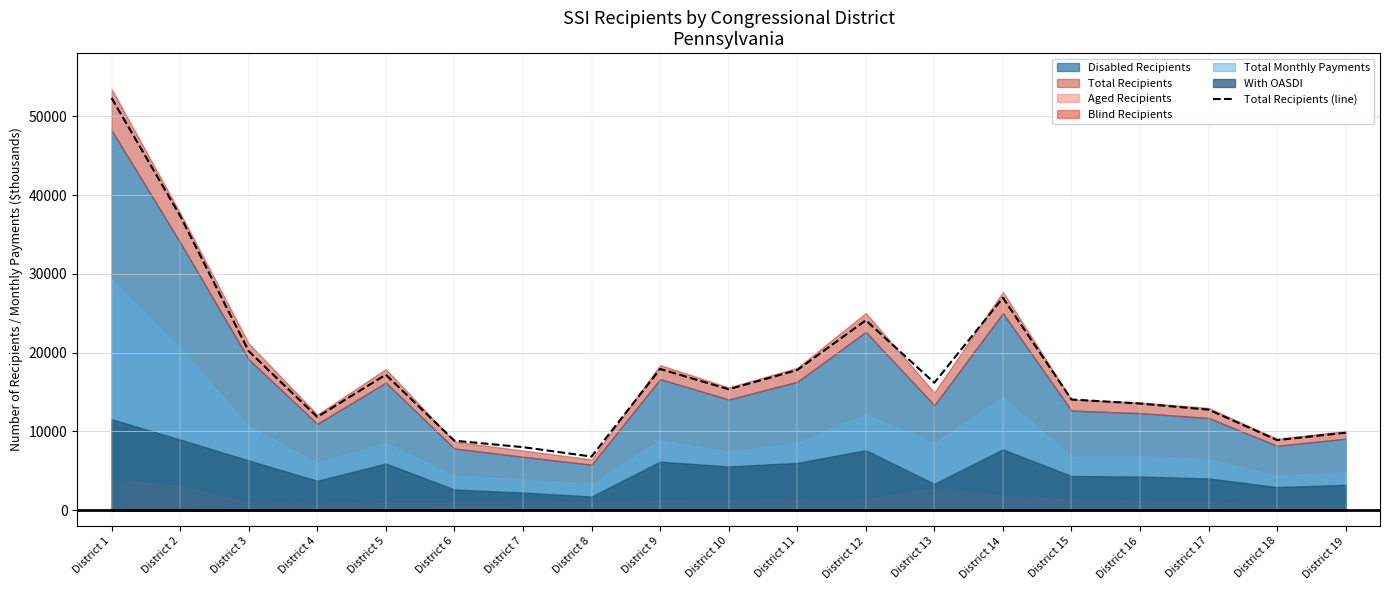

List the labels in order of value, largest first.

District 1, District 2, District 14, District 12, District 3, District 9, District 11, District 5, District 13, District 10, District 15, District 16, District 17, District 4, District 19, District 18, District 6, District 7, District 8